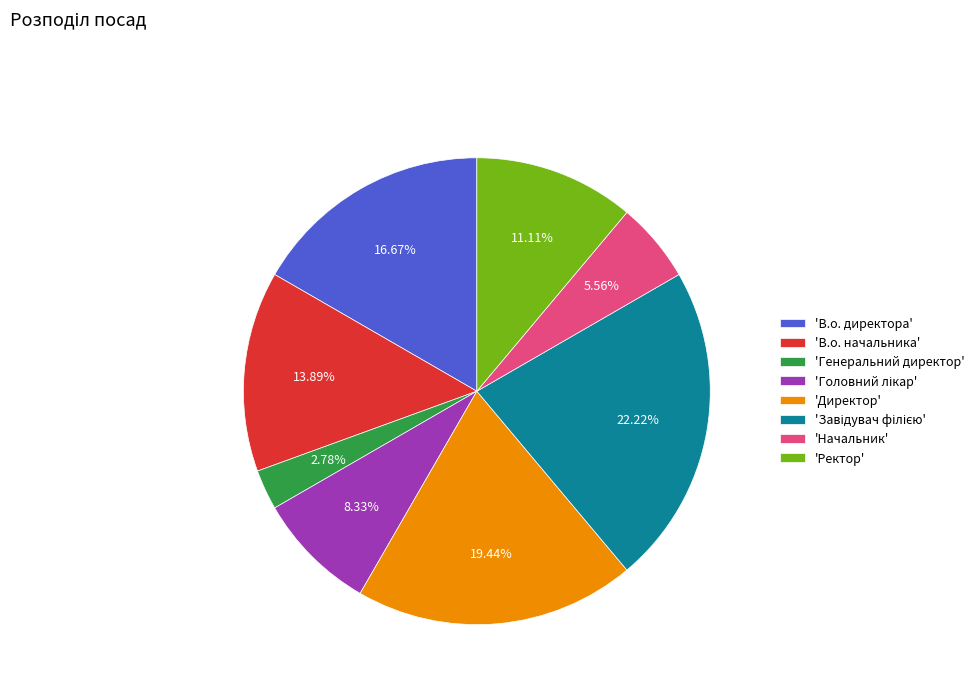

Is there a majority slice in this chart?

No